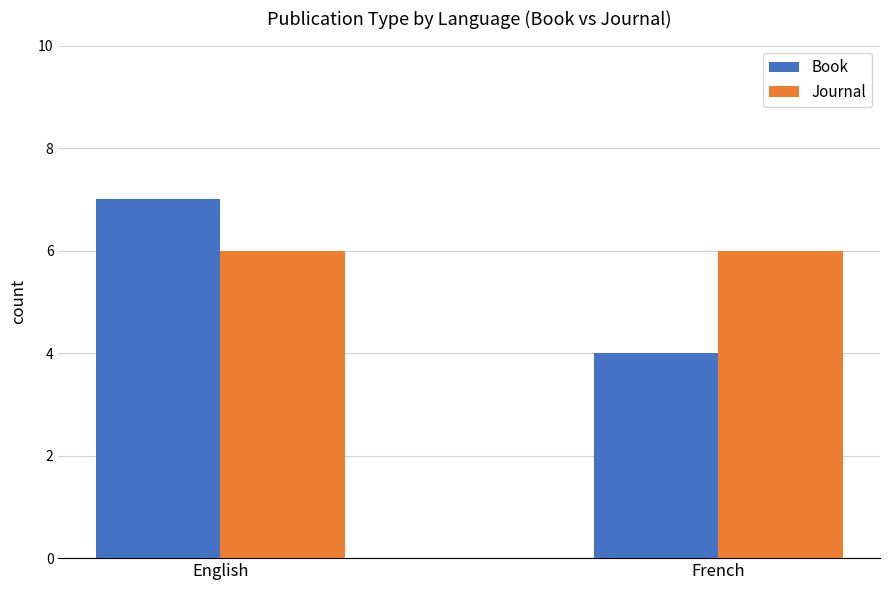

Is the value of Journal at English greater than the value of Book at English?

No